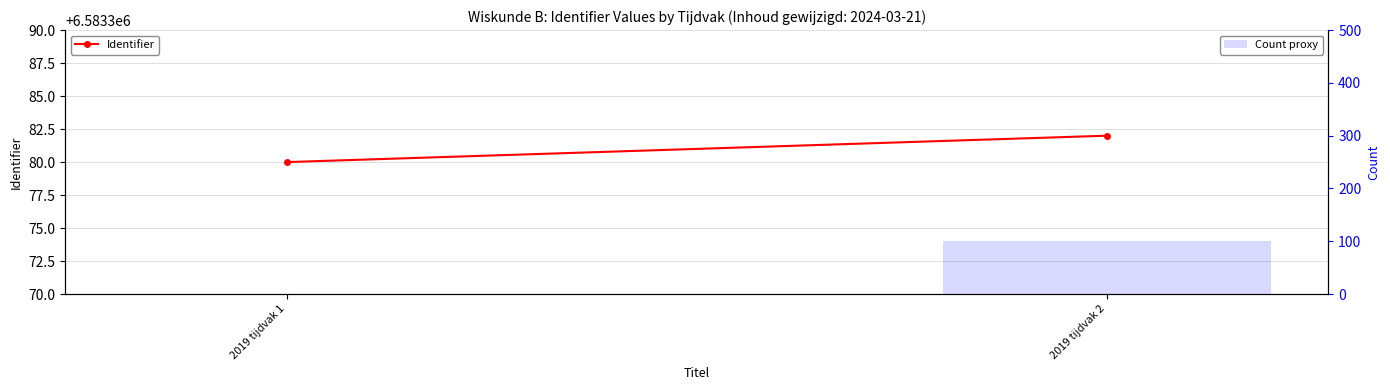

Is it true that Count proxy equals 21 at 2019 tijdvak 2?

False